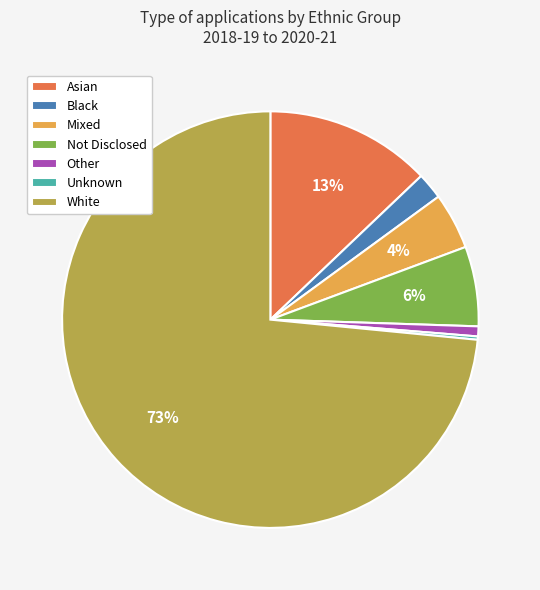

Combined, do Other and White account for over 50%?

Yes